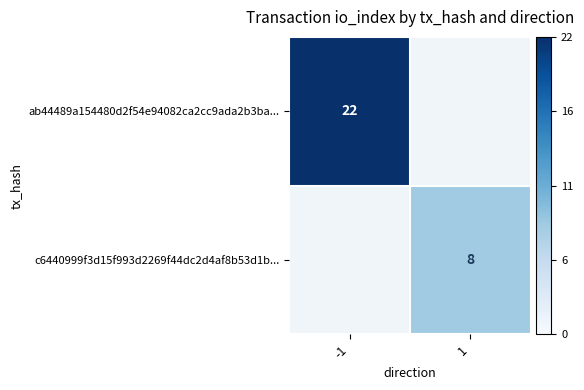

Is it true that ab44489a154480d2f54e94082ca2cc9ada2b3ba... equals 8 at -1?

False